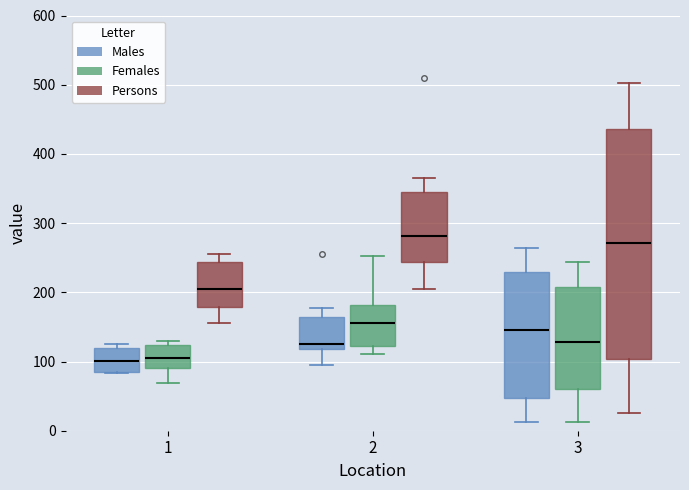

Which box is the tallest, from its lower edge to its upper edge?

3 (Persons)